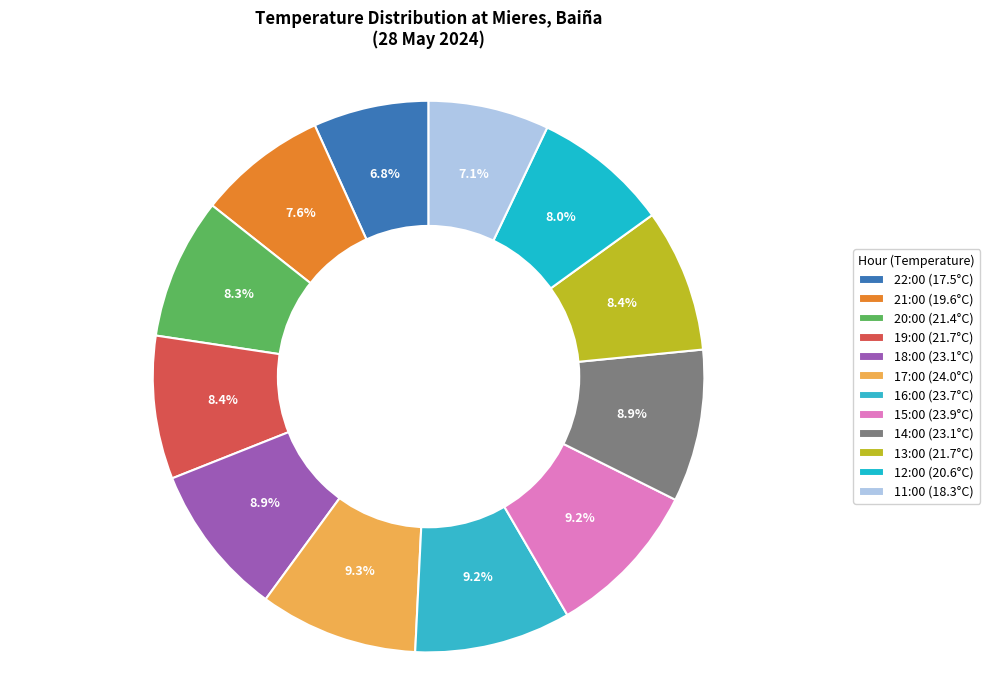

Which slice is the largest?

17:00